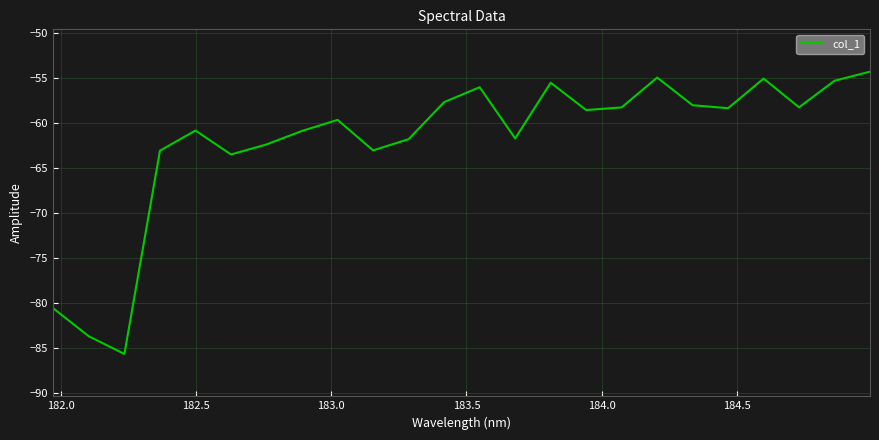

How many interior local peaks (higher than both neighbors) does the data have?

6